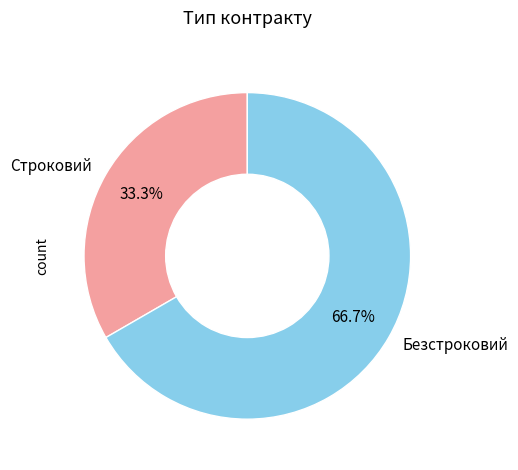

Which has a higher value, Безстроковий or Строковий?

Безстроковий